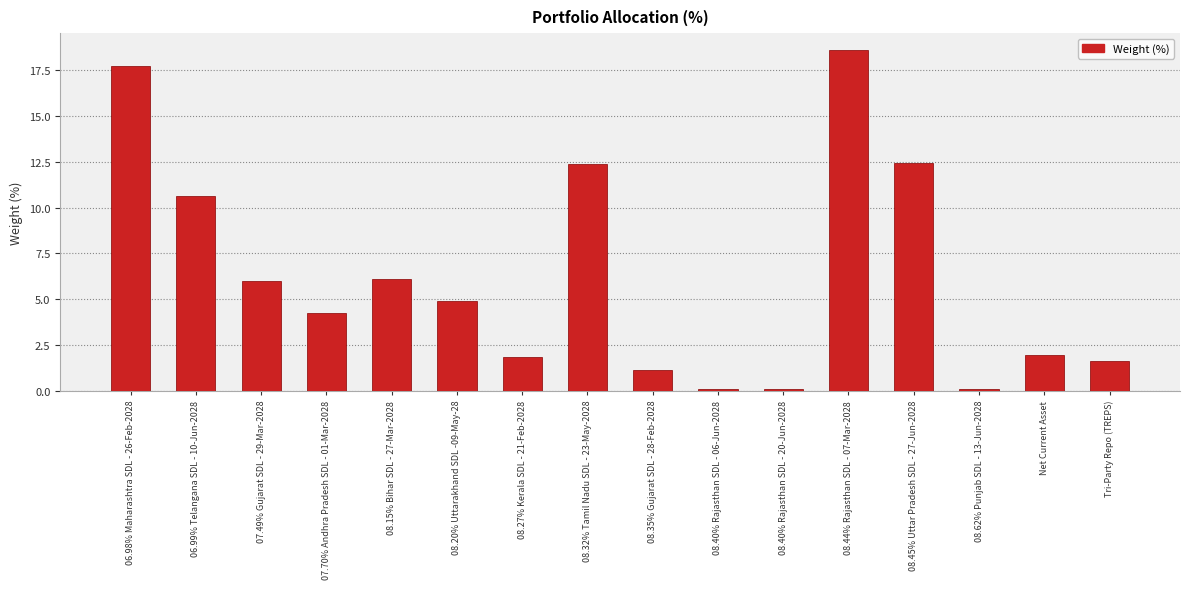

Where does the data first go above 4?

06.98% Maharashtra SDL - 26-Feb-2028